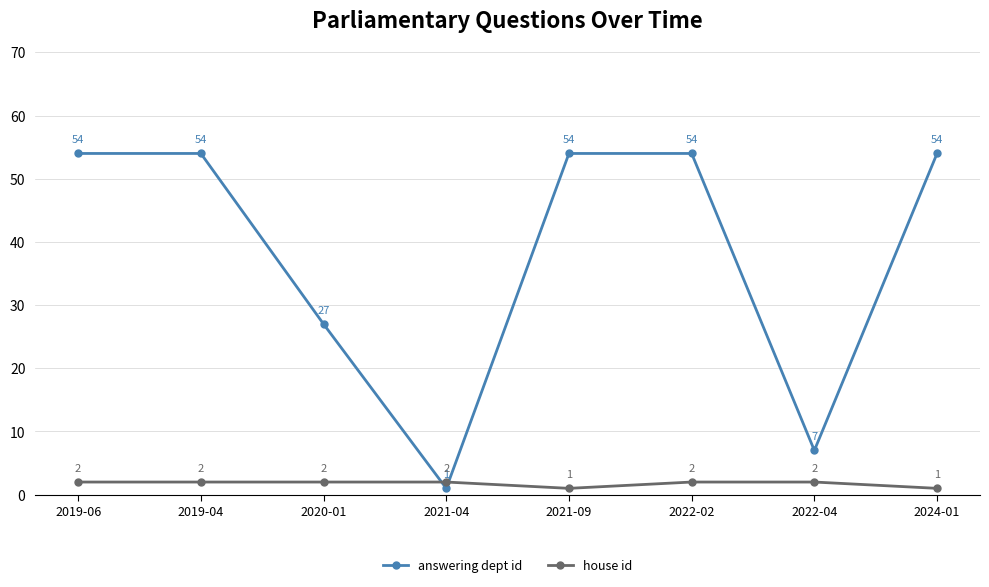

At which label does answering dept id reach its minimum?

2021-04